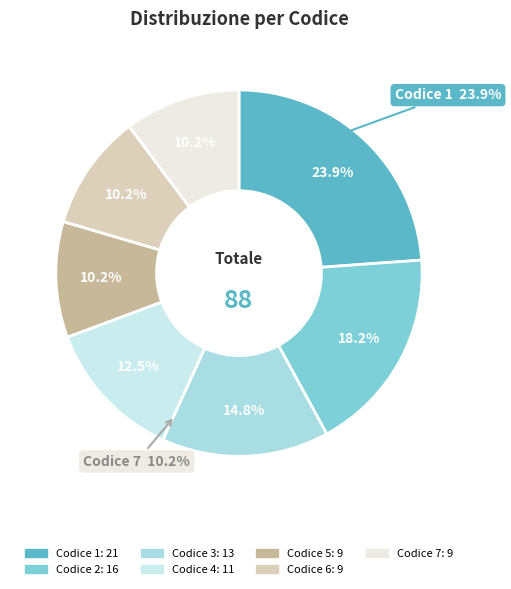

The 6 slice represents 10% of the pie. True or false?

True